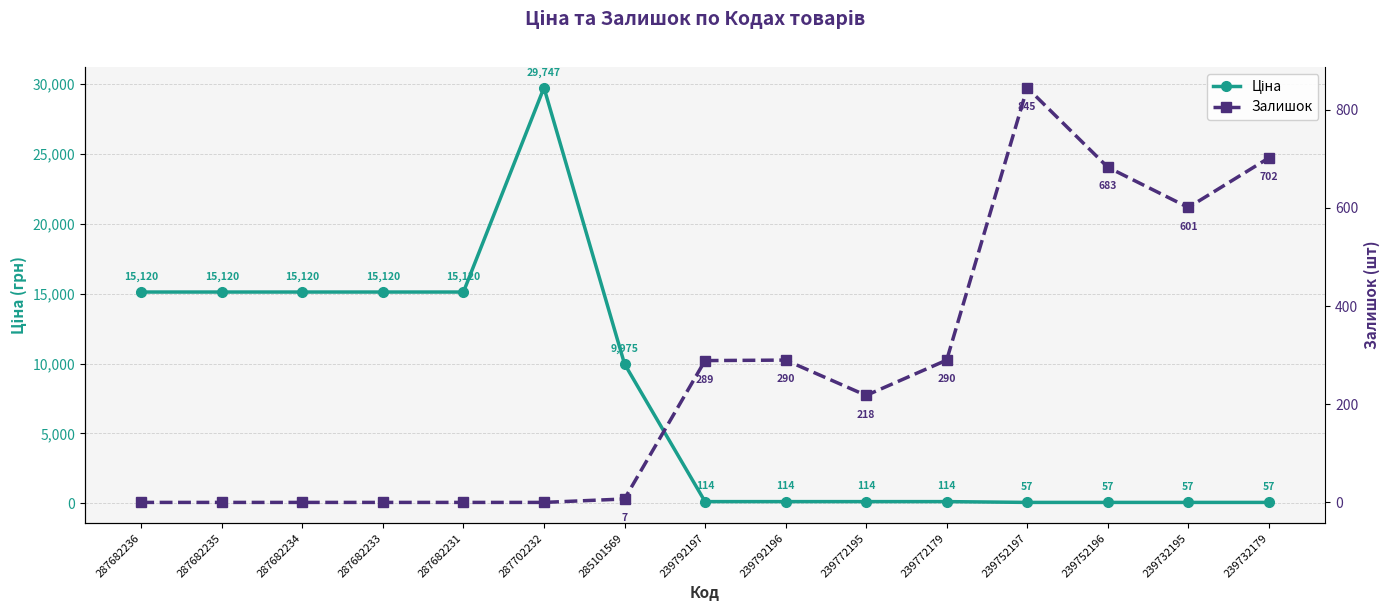

How many interior local valleys does the Залишок series have?

2